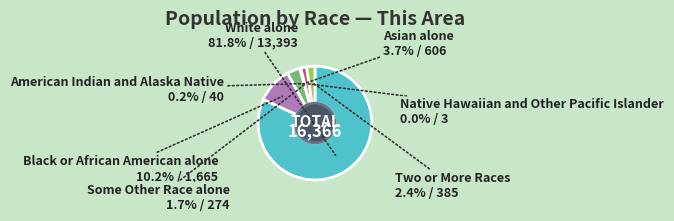

Does any single category account for the majority?

Yes